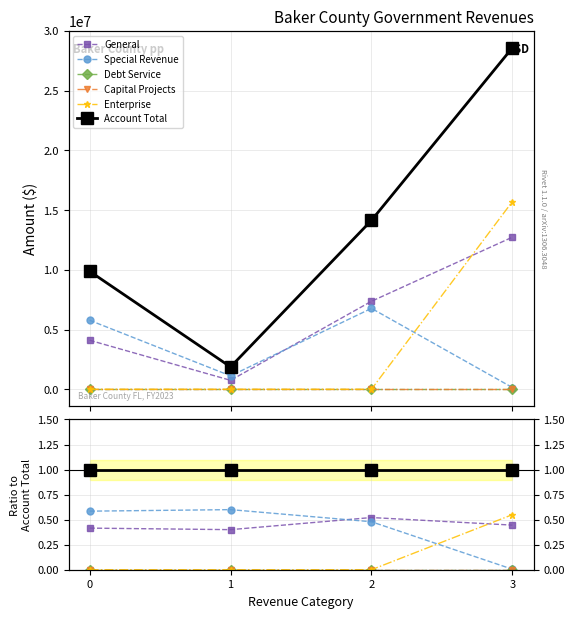

Is it true that Special Revenue equals 0.1 at 2?

False